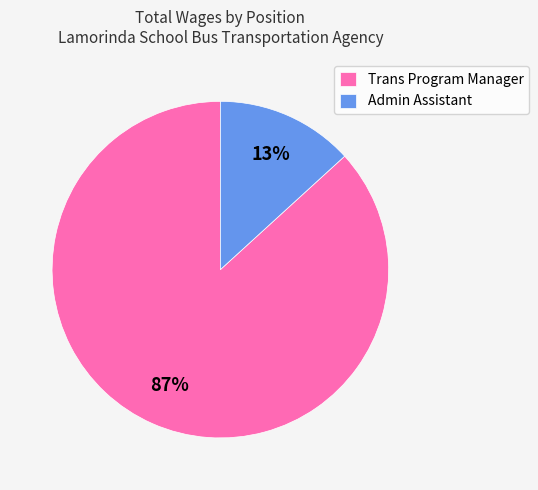

To the nearest percent, what is the difference between the largest and smallest slice percentages?

74%